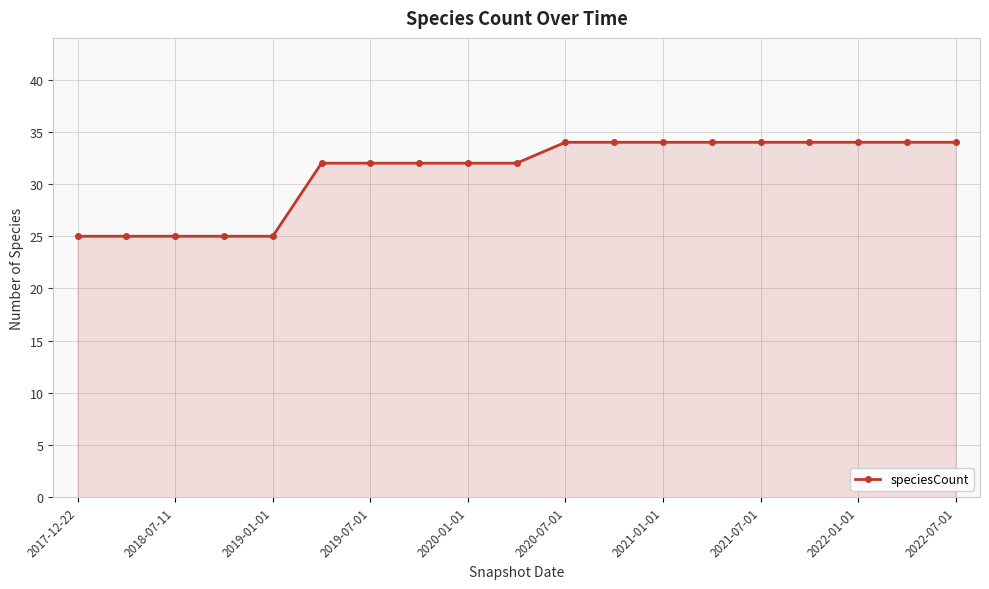

What is the sum of all values?

591